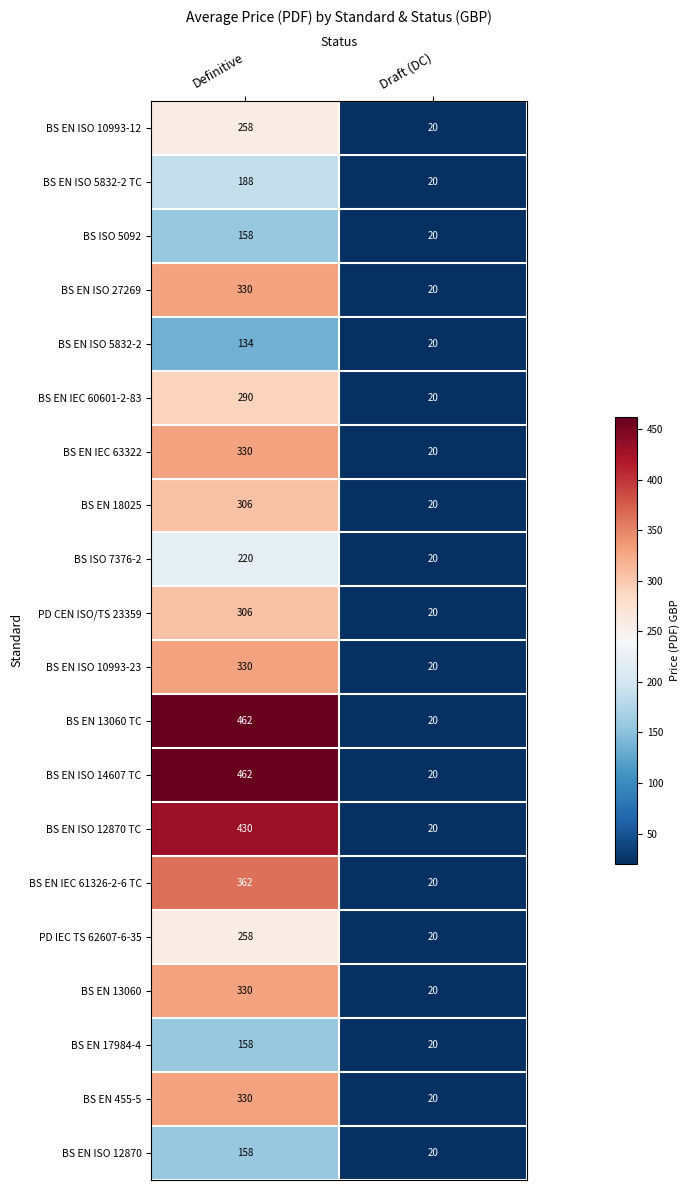

What is the difference between the BS ISO 7376-2 values at Definitive and Draft (DC)?

200